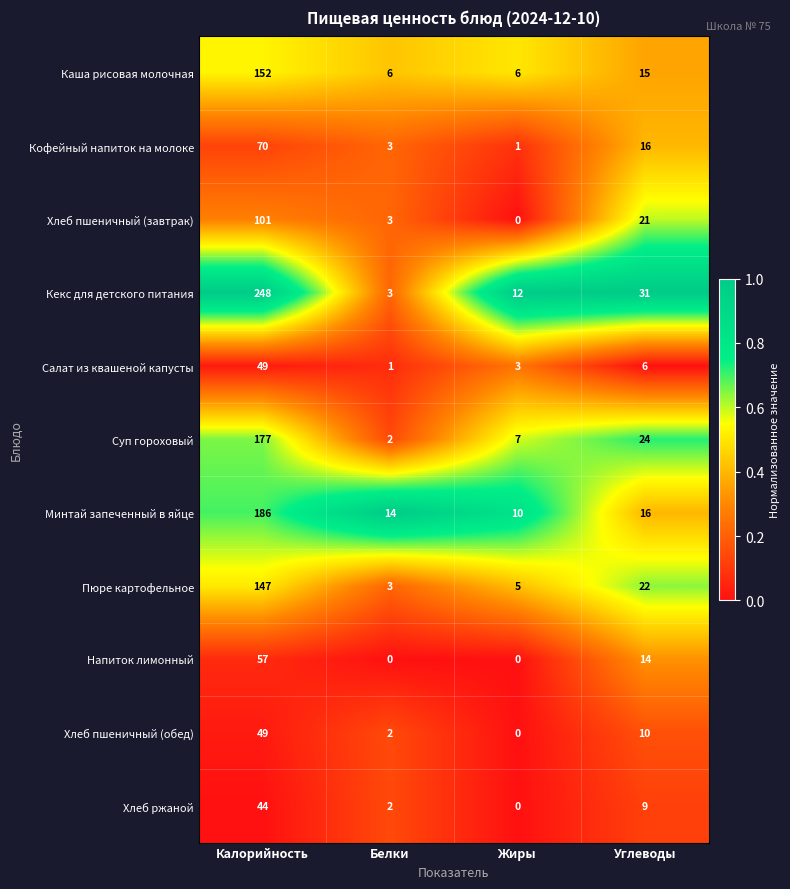

What is the spread (max minus min) of values at Углеводы?

25